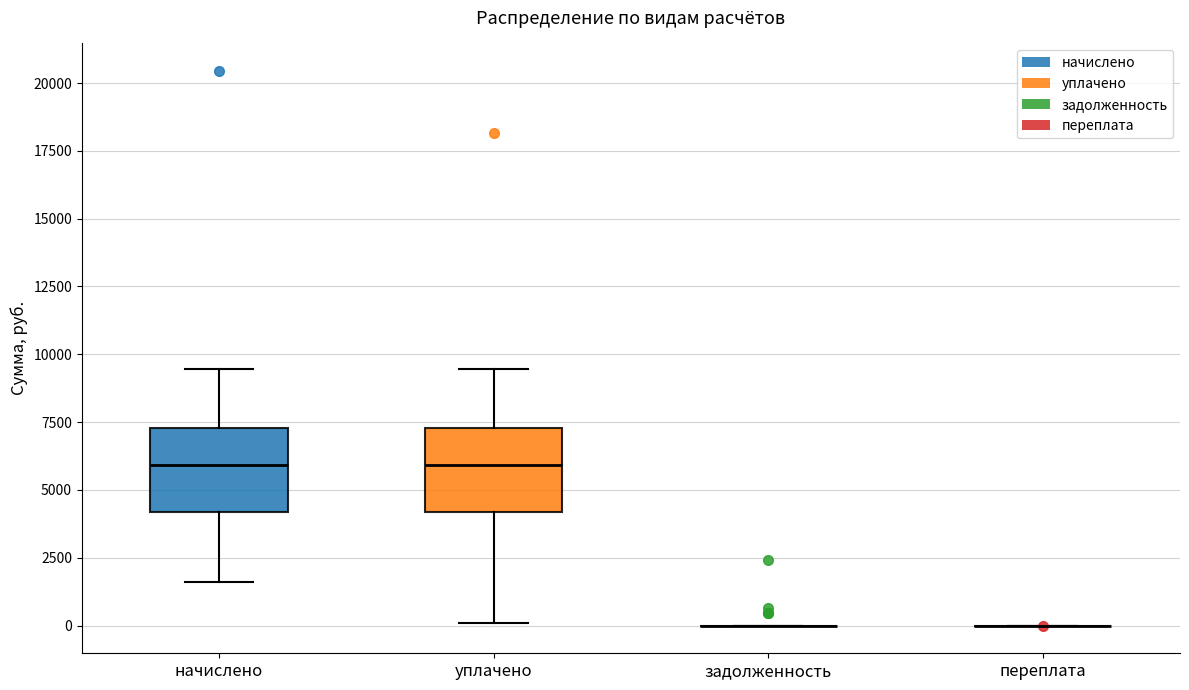

Where is the upper edge of the box for уплачено on the y-axis? The values are not printed on the chart, so give them approximately, as read against the axis.

7500